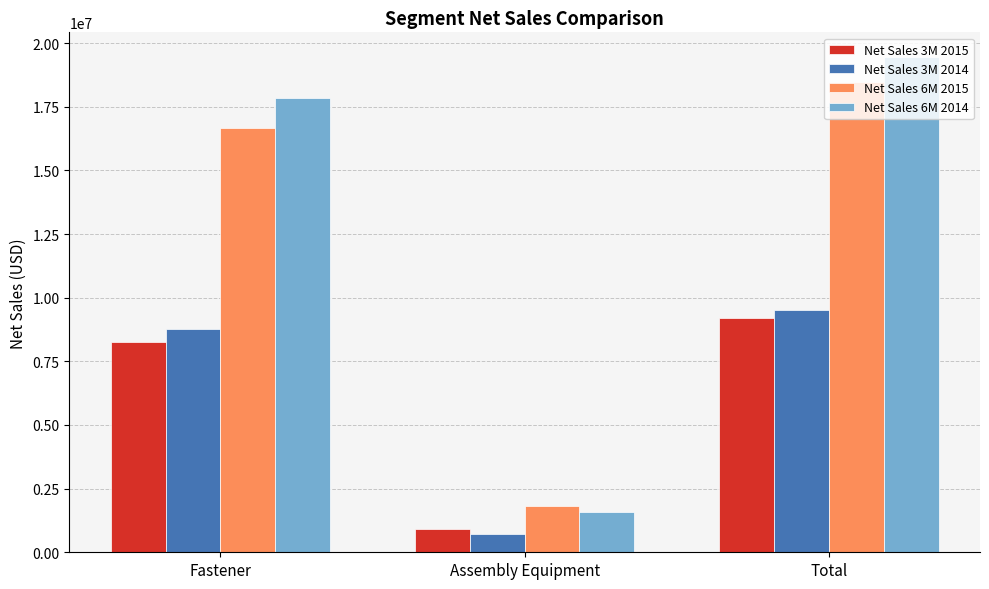

How many groups of bars are there?

3